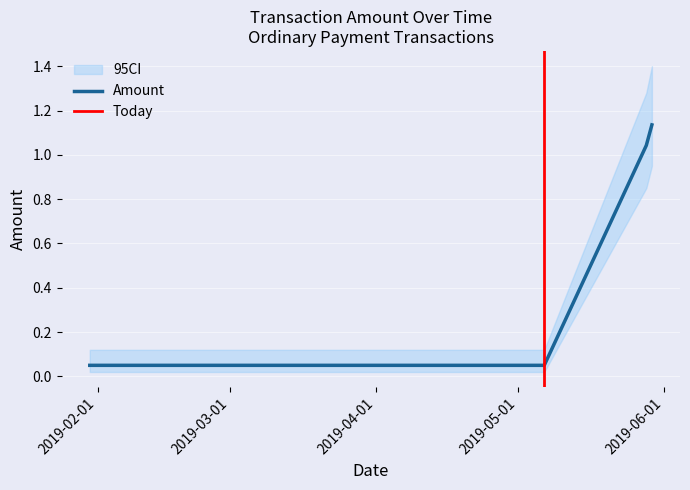

True or false: there are more than 0 points higher than both neighbors.

False